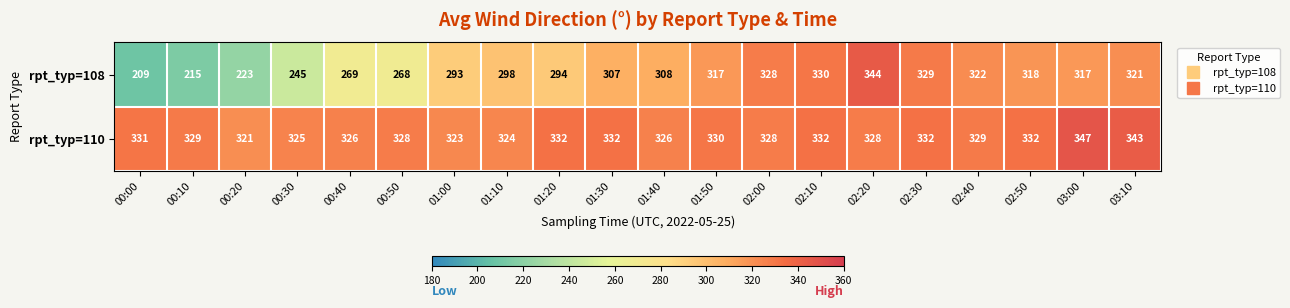

How many series are shown in this chart?

2